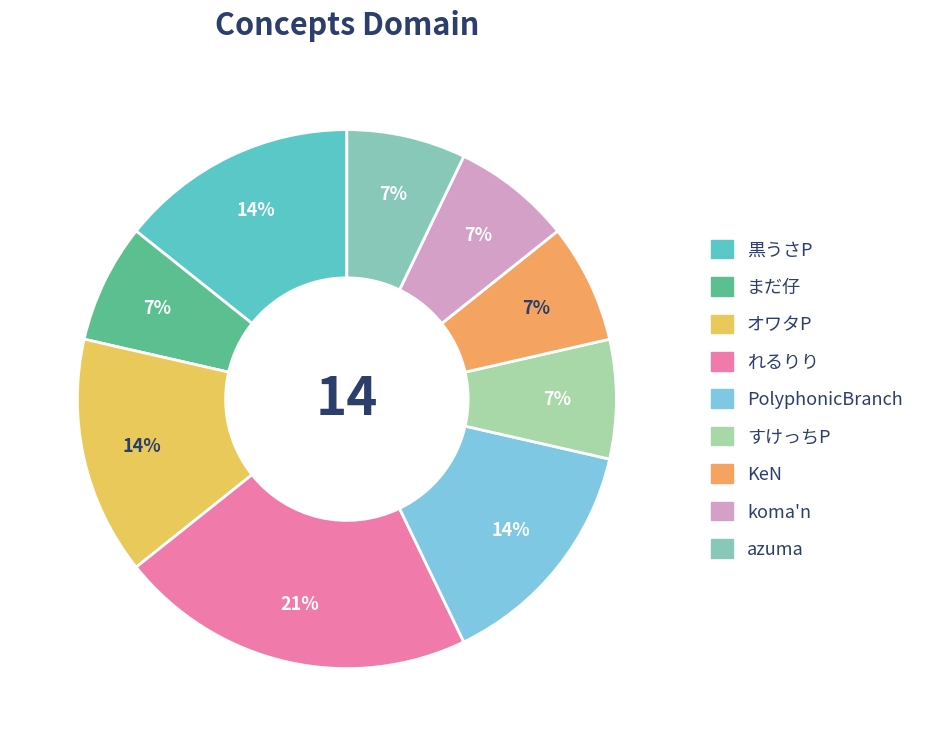

Rank the categories by value from highest to lowest.

れるりり, 黒うさP, オワタP, PolyphonicBranch, まだ仔, すけっちP, KeN, koma'n, azuma